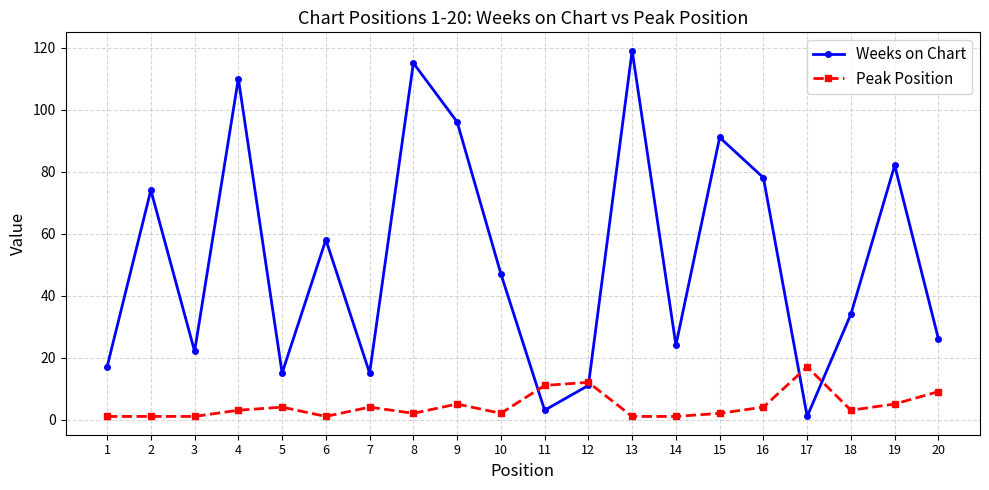

What is the sum of all Weeks on Chart values?

1038